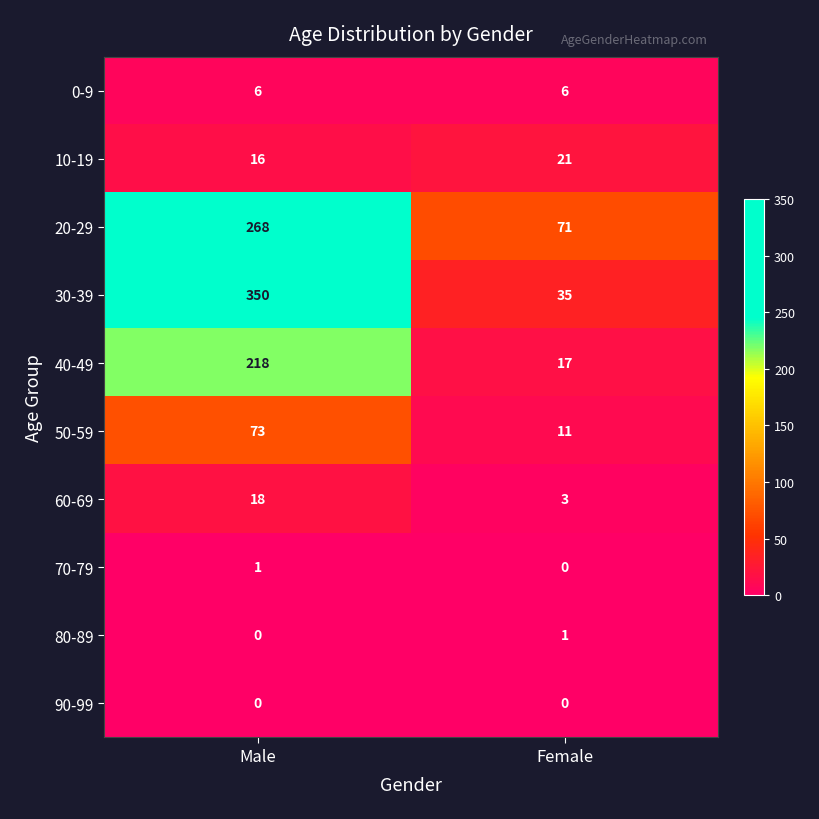

What is the lowest value of the 10-19 series?

16